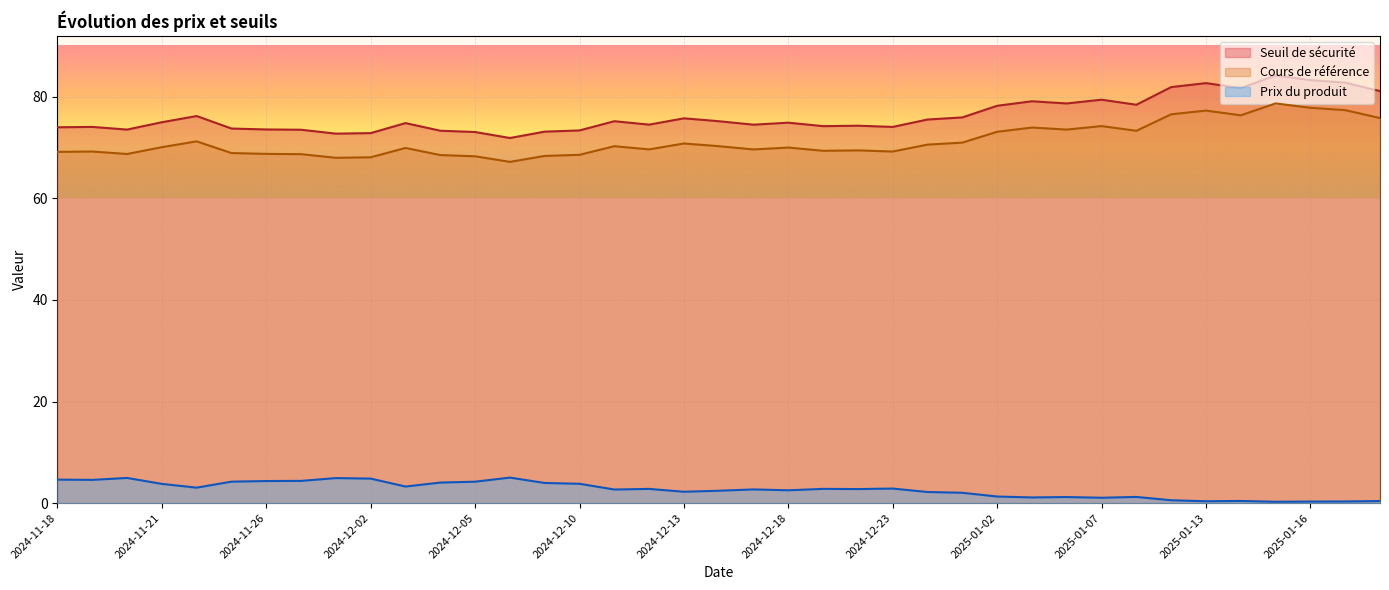

How many distinct data groups are displayed?

3